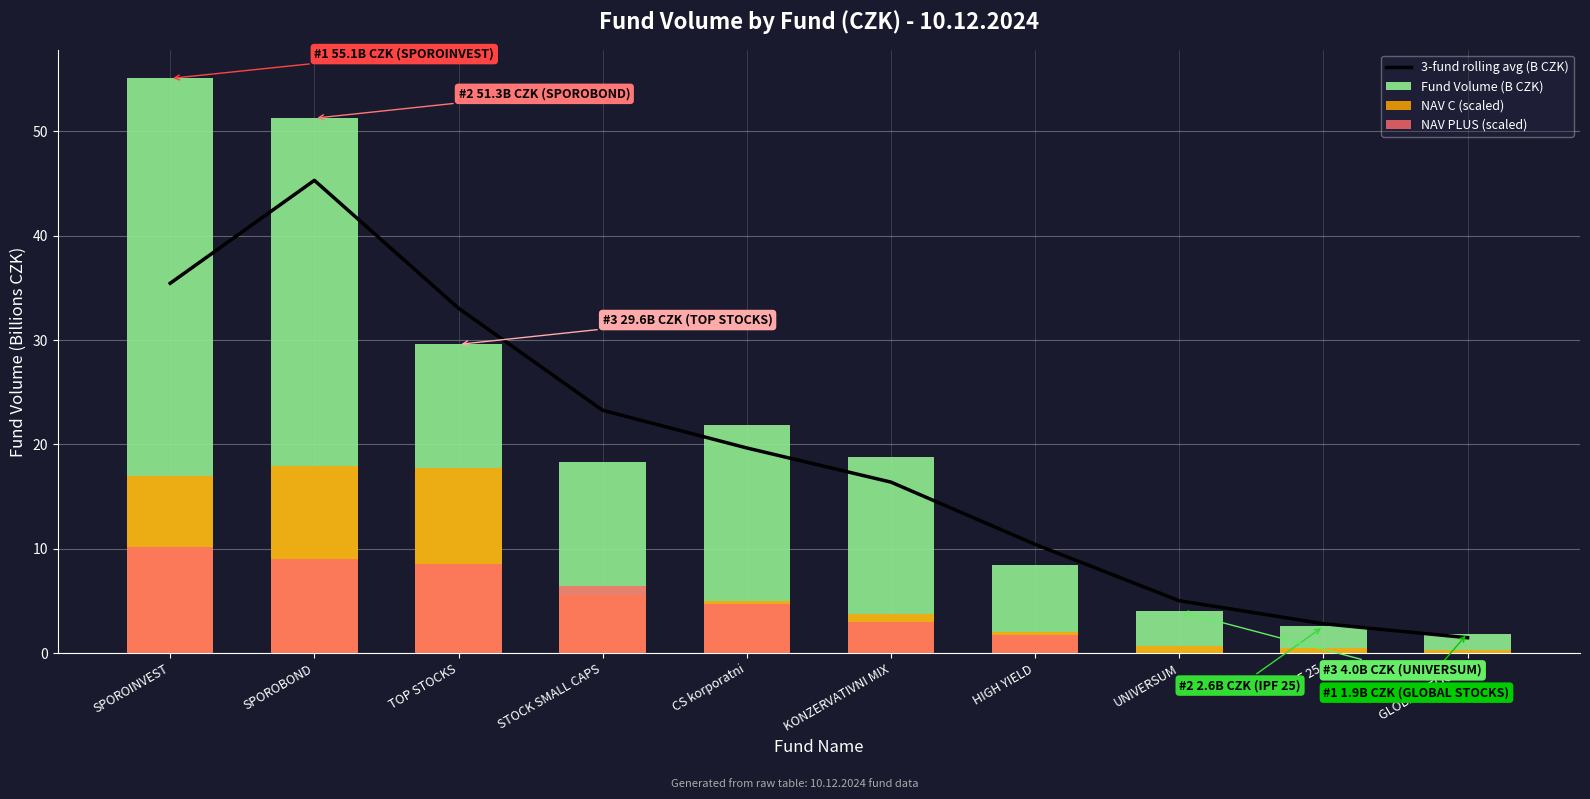

At which label does 3-fund rolling avg (B CZK) reach its minimum?

GLOBAL STOCKS